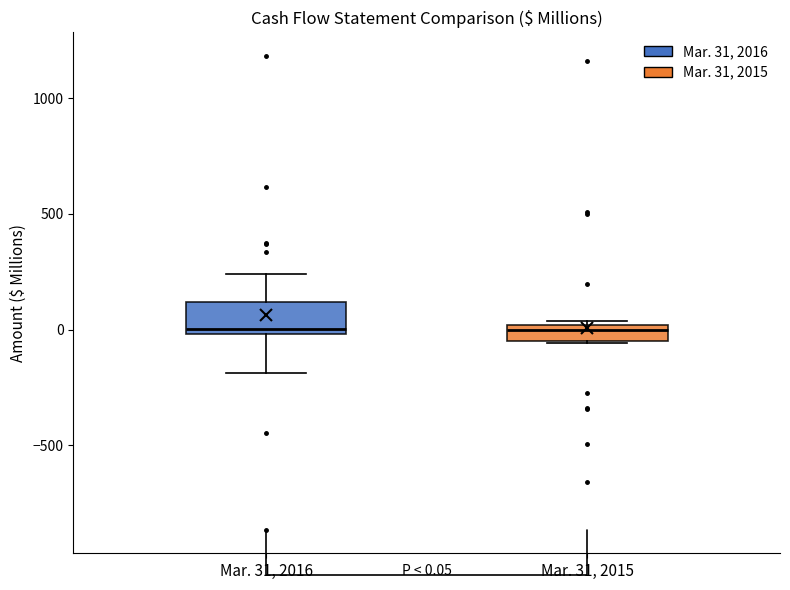

Comparing the boxes themselves (not the whiskers), which one is the tallest?

Mar. 31, 2016